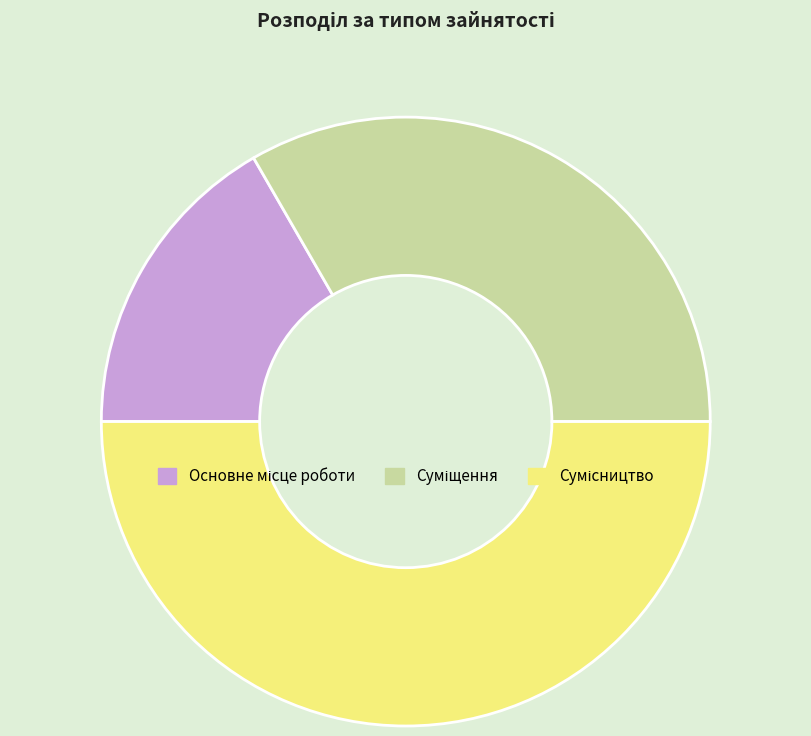

Which category has the biggest portion of the pie?

Сумісництво